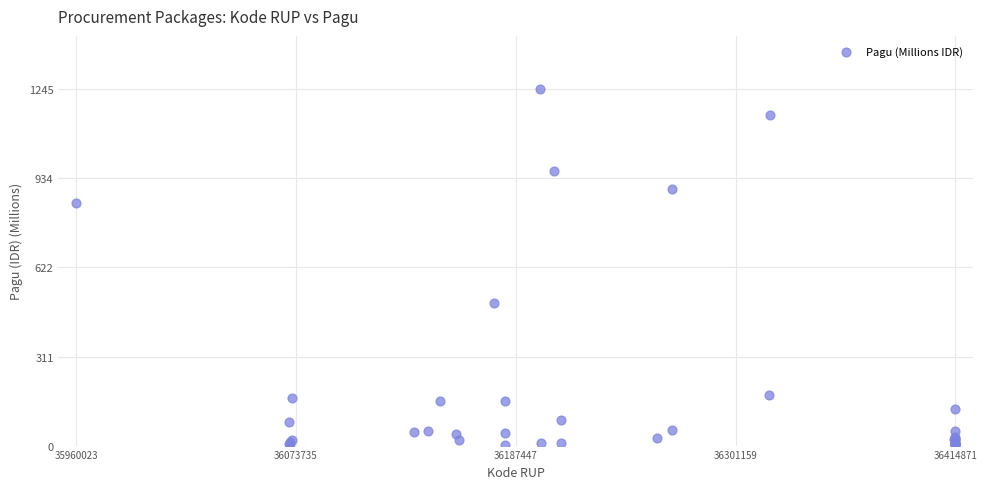

What Y value in the scatter plot is closest to 622?

499.9